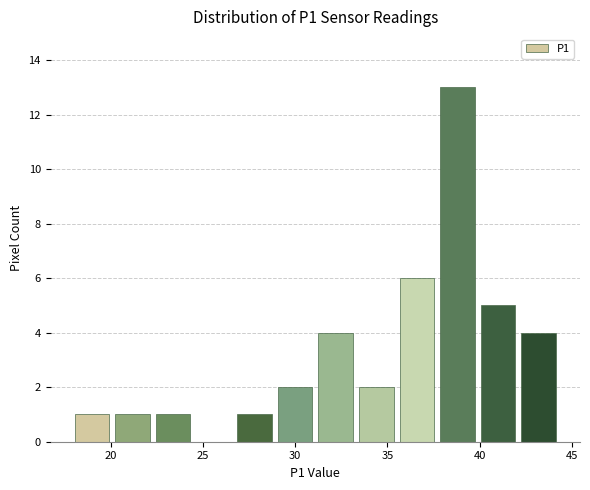

Reading left to right, transcribe this chart: for each bar, give the range it covers on the x-axis and its height. Neither the bar edges nor the heights are printed on the chart, so give them approximately, as read against the axes.

18.0 to 20.0: 1
20.0 to 22.5: 1
22.5 to 24.5: 1
24.5 to 26.5: 0
26.5 to 29.0: 1
29.0 to 31.0: 2
31.0 to 33.5: 4
33.5 to 35.5: 2
35.5 to 37.5: 6
37.5 to 40.0: 13
40.0 to 42.0: 5
42.0 to 44.5: 4